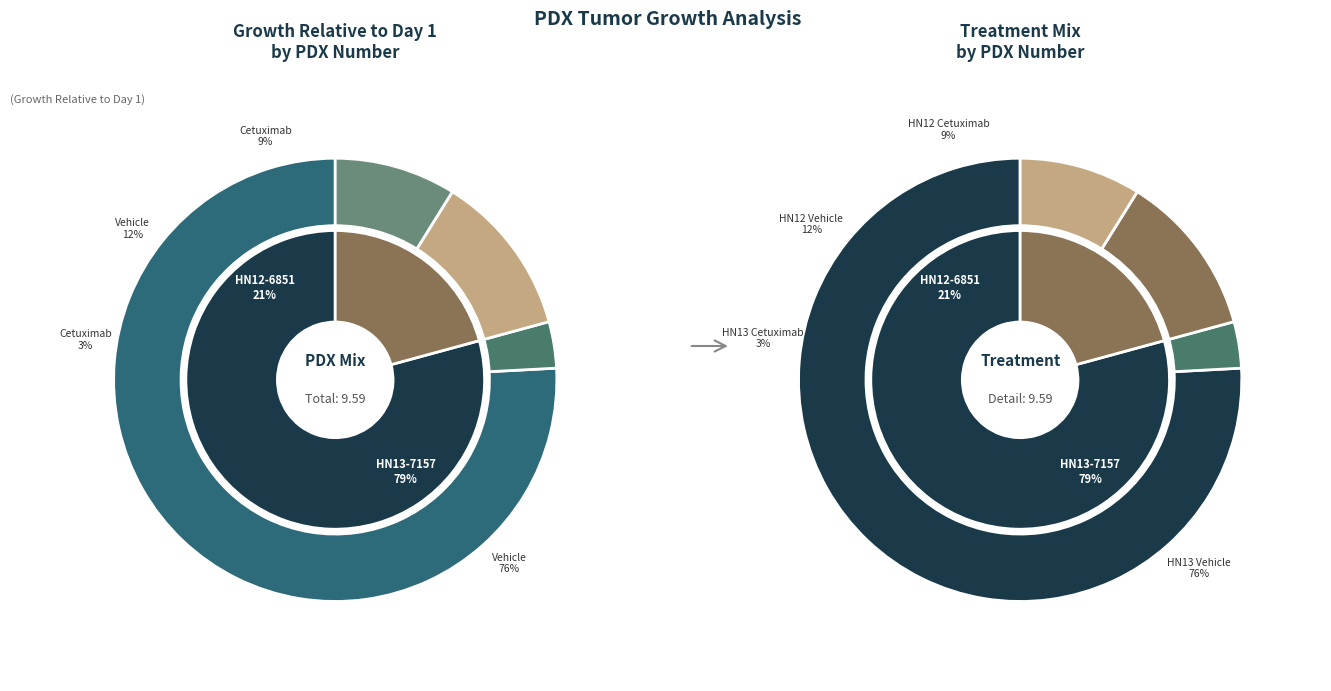

Combined, do HN13-7157_Vehicle and HN12-6851_Vehicle account for over 50%?

Yes